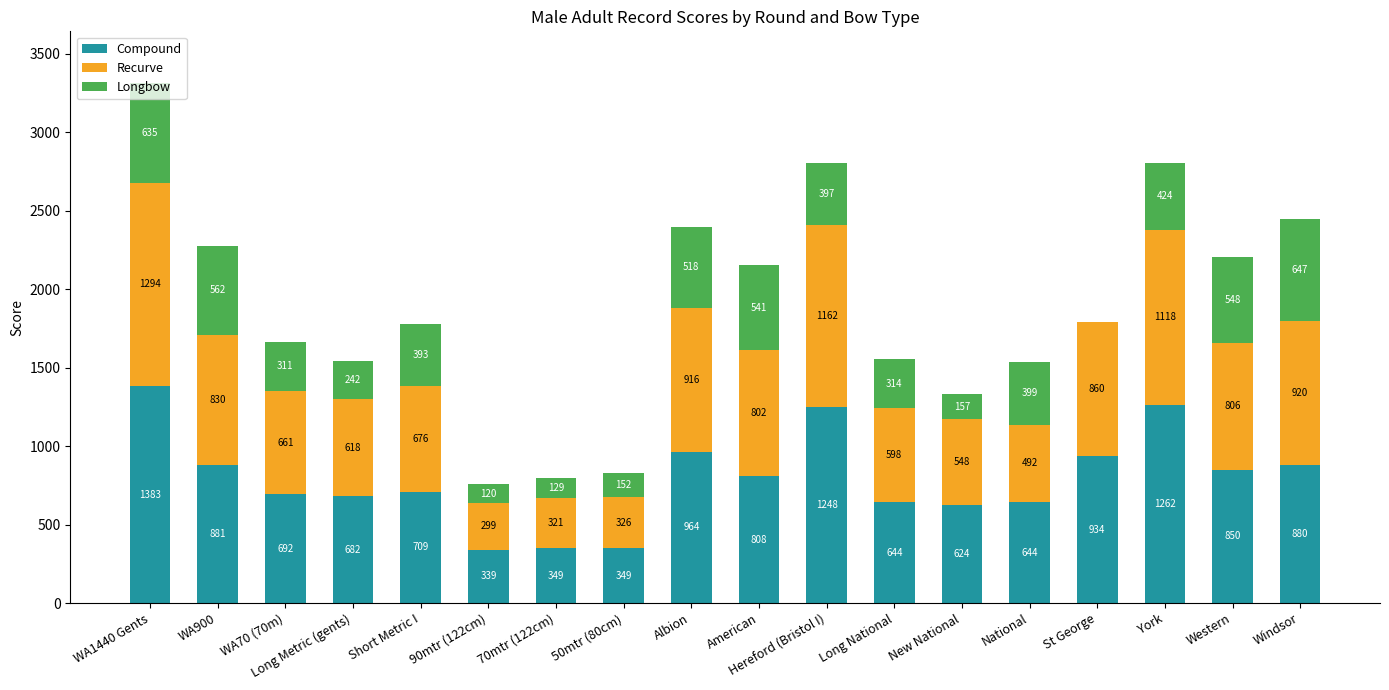

What is the sum of all Compound values?

14242